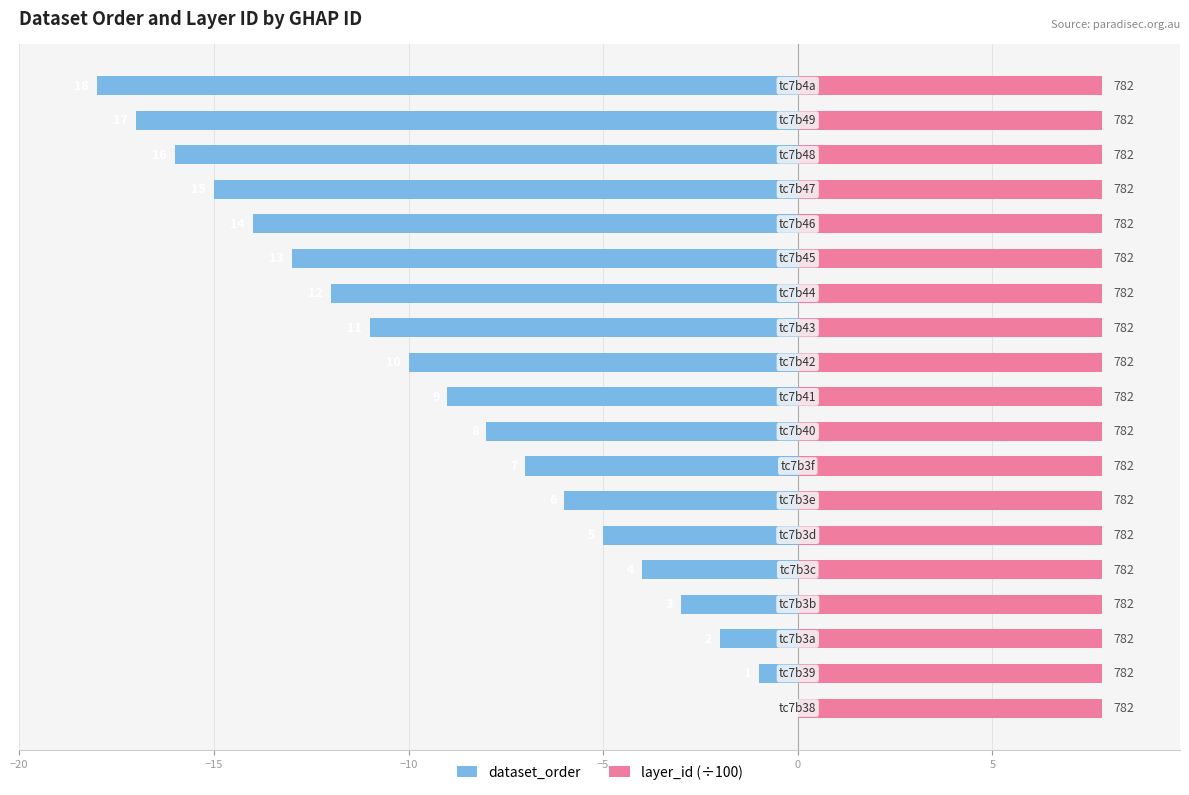

At how many categories does at least one series exceed -8?

19